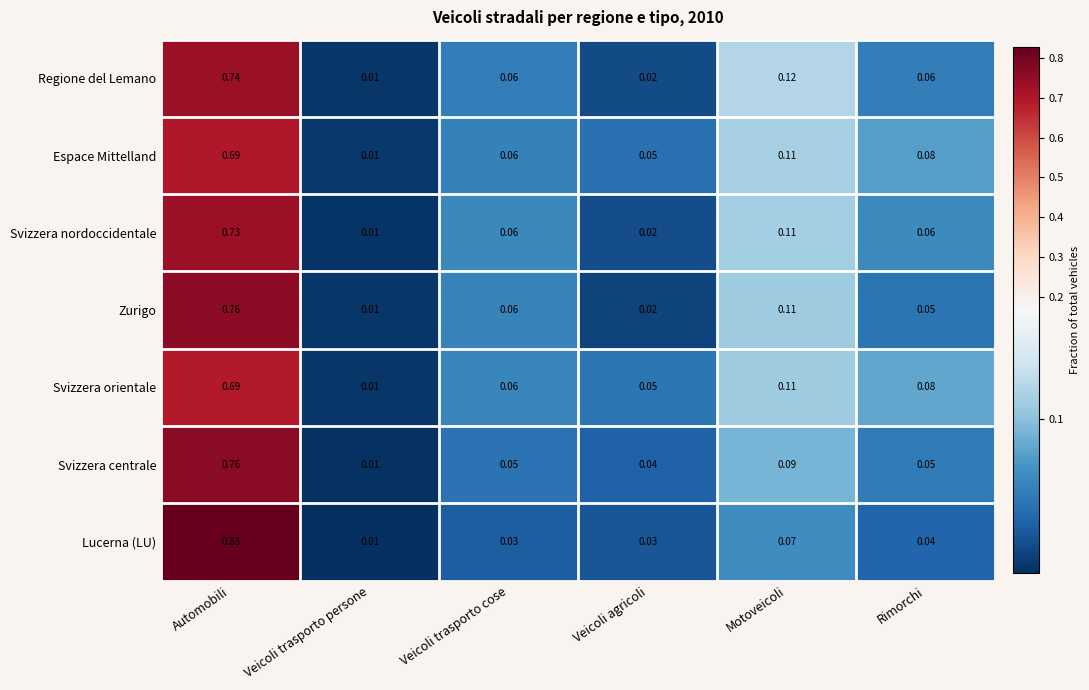

Which category has the highest value across all series?

Automobili